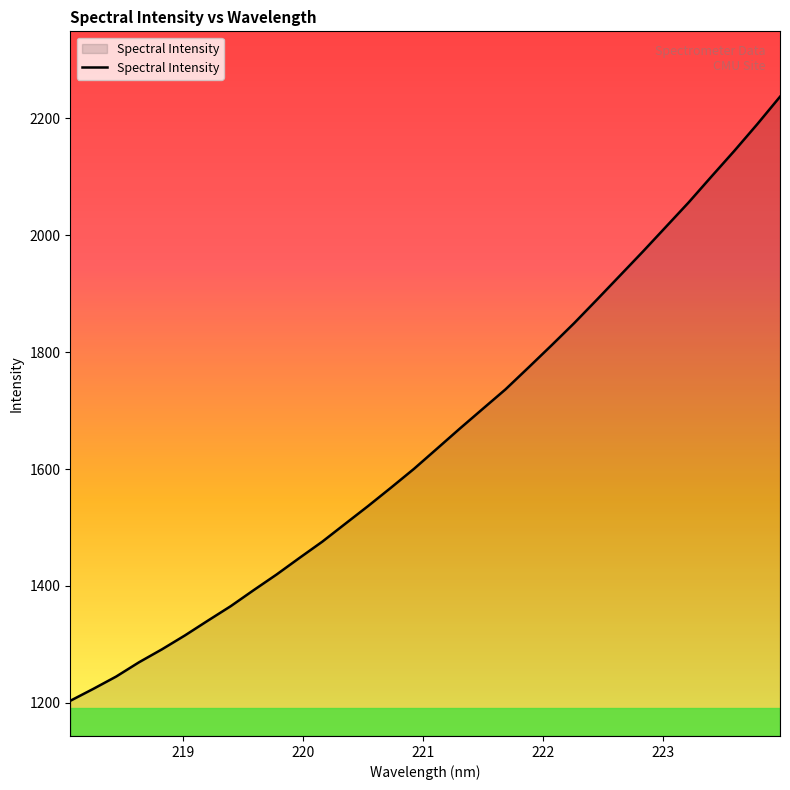

What is the difference between the maximum and minimum values?

1033.4